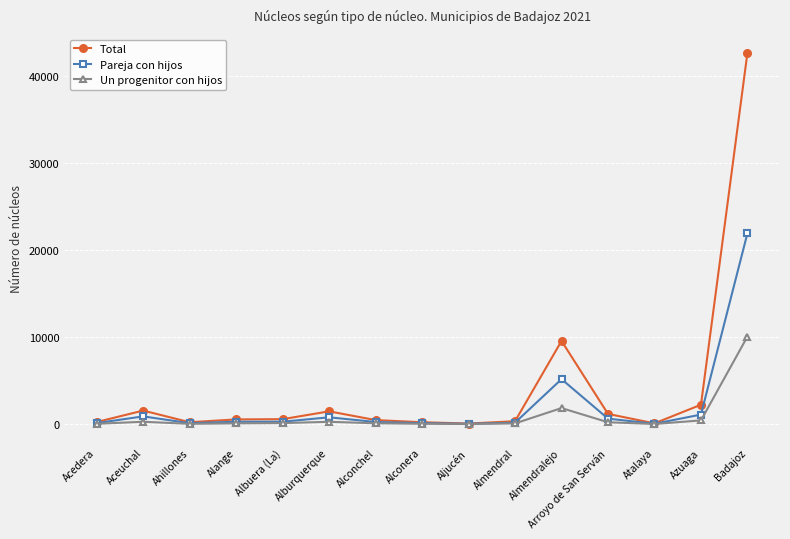

At which label is Pareja con hijos closest to 10999?

Almendralejo